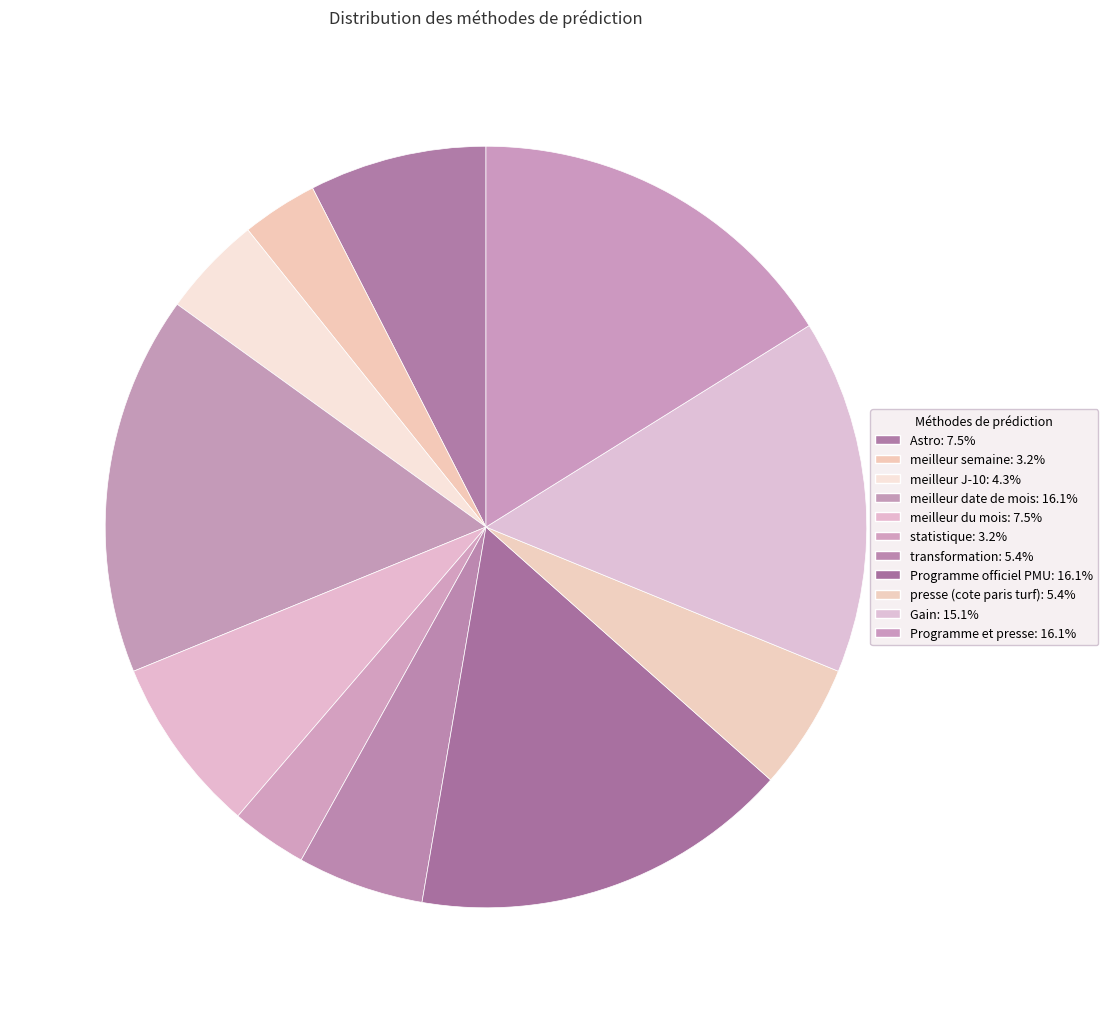

Is there a majority slice in this chart?

No